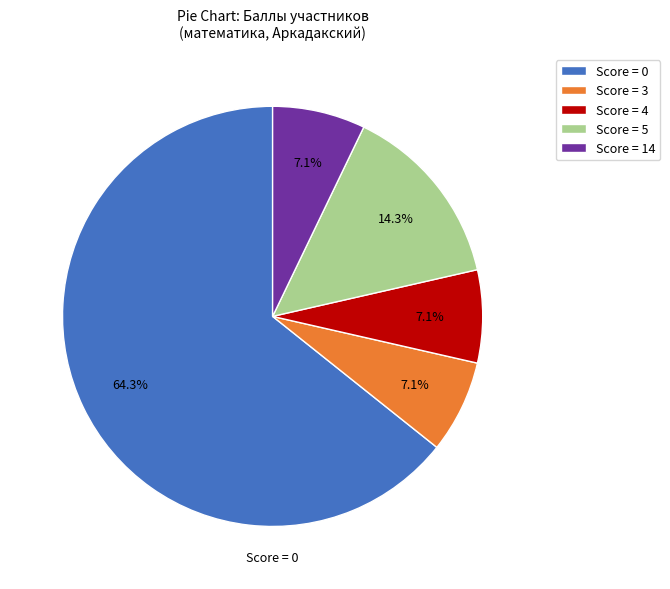

Approximately how many times larger is the value at Score = 14 compared to Score = 5?

0.5